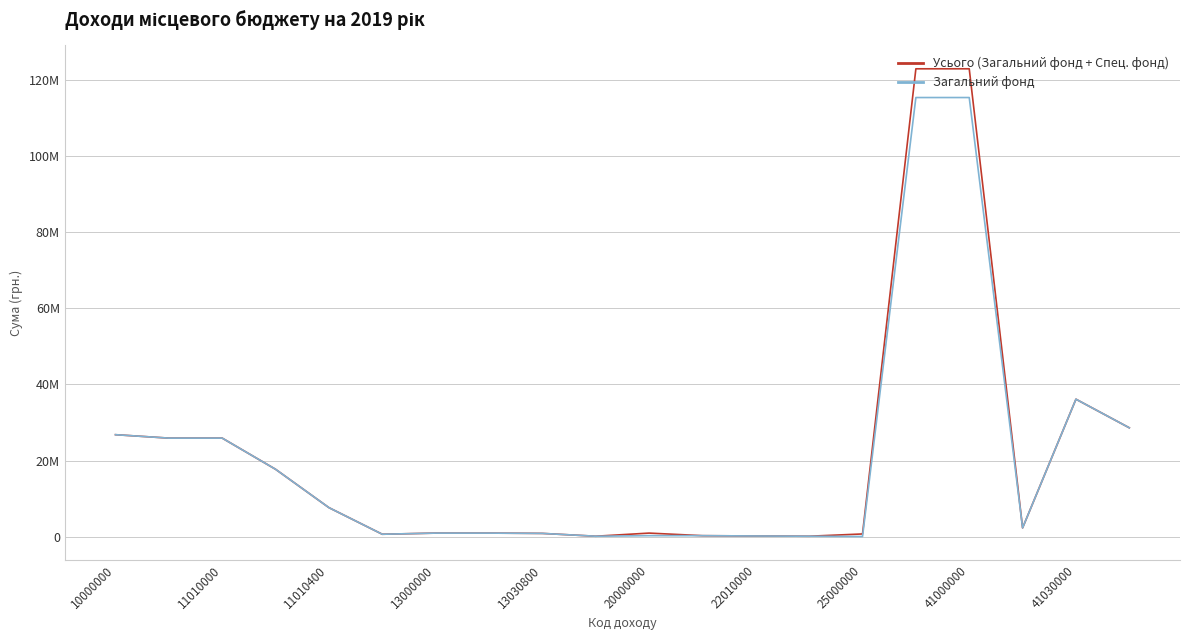

Does the chart have visible grid lines?

Yes